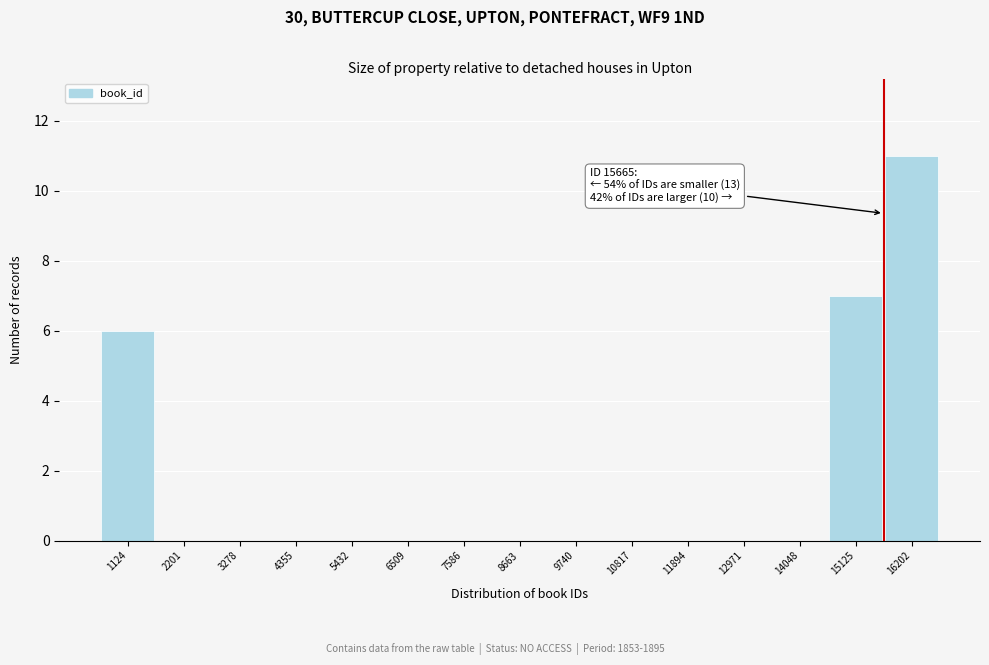

Over which range of the x-axis is the bar tallest?

15600 to 16800